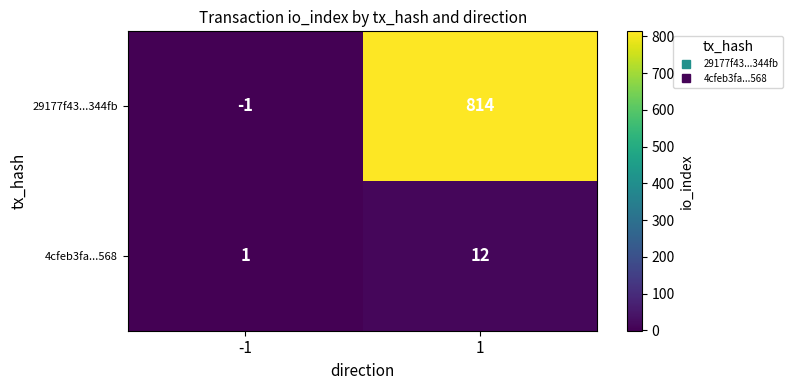

Which series has the largest range (max minus min)?

29177f43...344fb